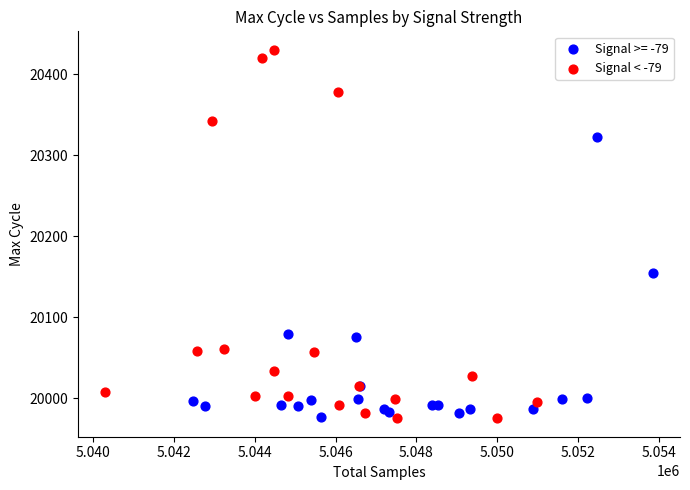

Which series contains the highest Y value?

Signal < -79